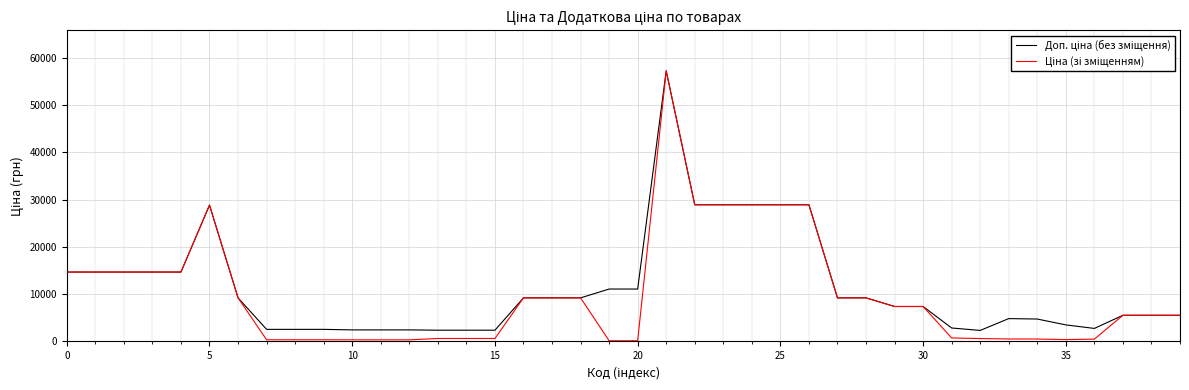

What is the maximum value shown in the chart?

57235.5